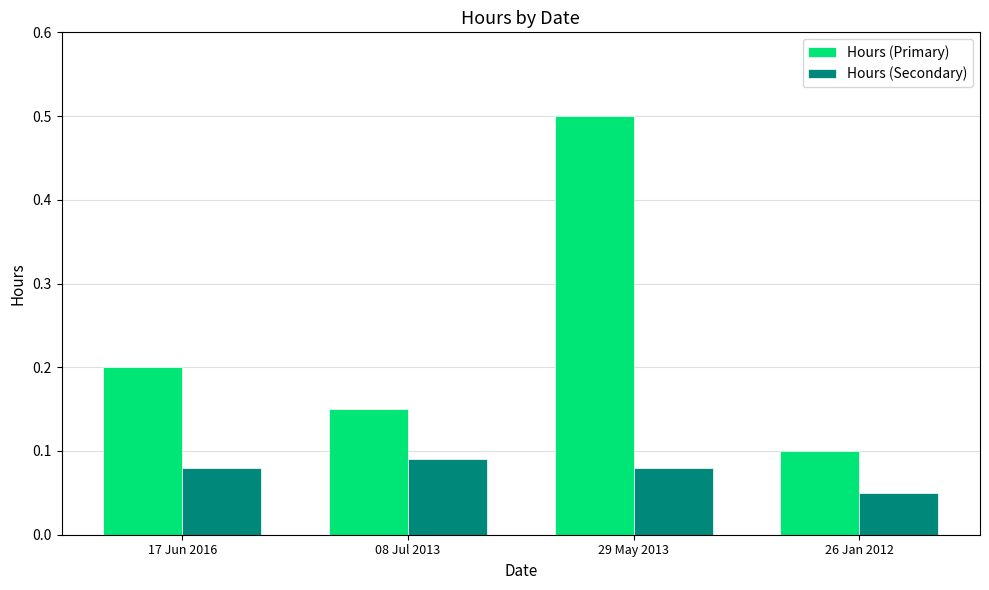

At 26 Jan 2012, list the series in order from smallest to largest.

Hours (Secondary), Hours (Primary)